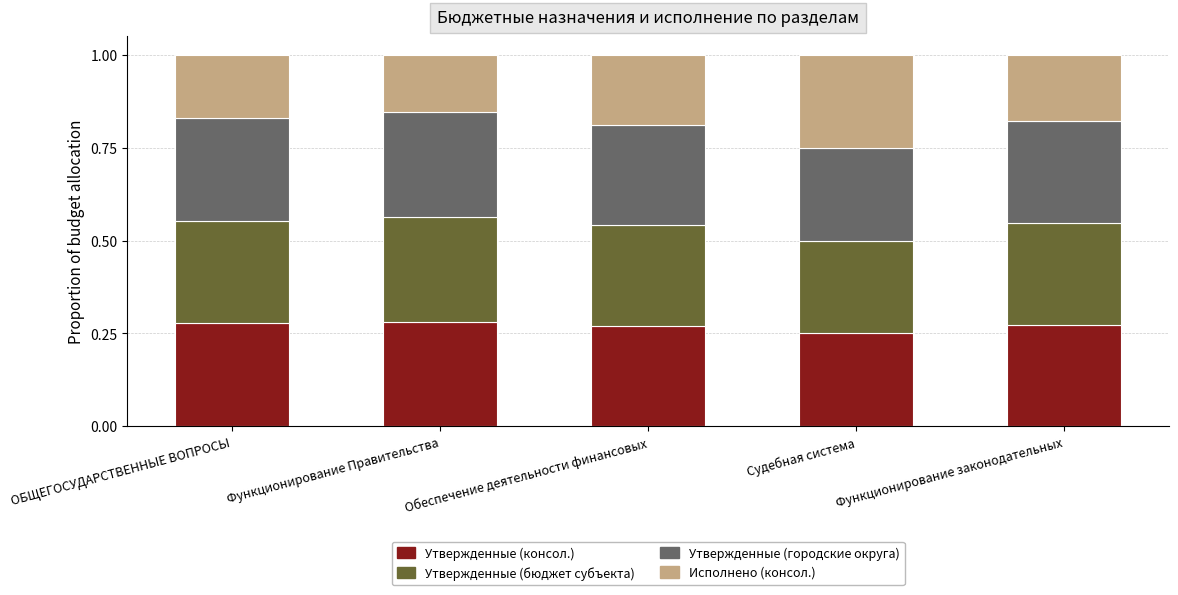

Count the Утвержденные (консол.) values in the range 0 to 1.

5